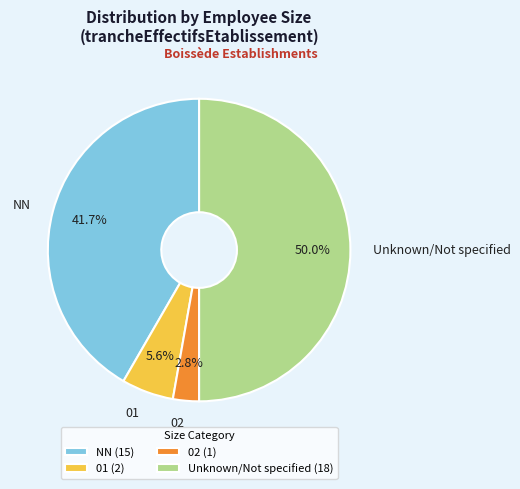

What portion of the pie excludes 01?

94.4%